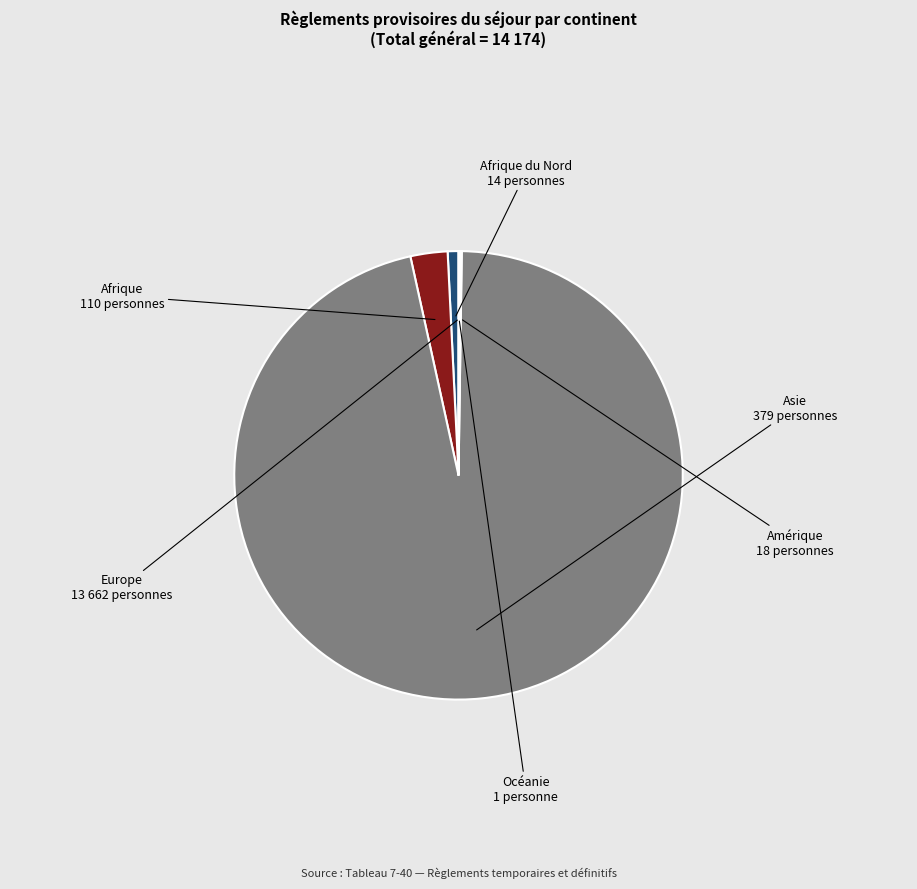

What is the largest slice in the pie chart?

Europe